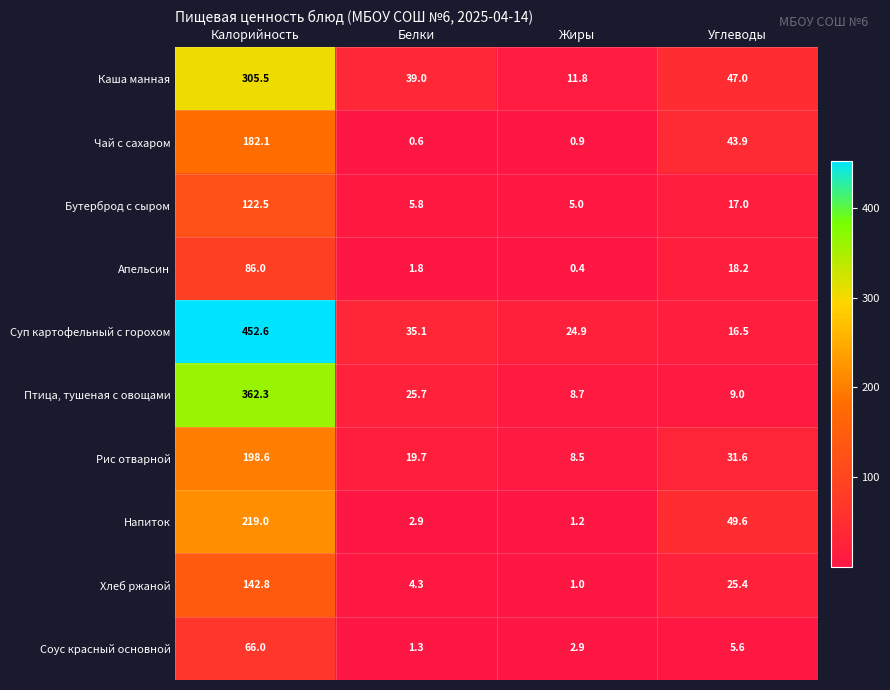

What is the sum of the Чай с сахаром values at Калорийность and Белки?

182.7